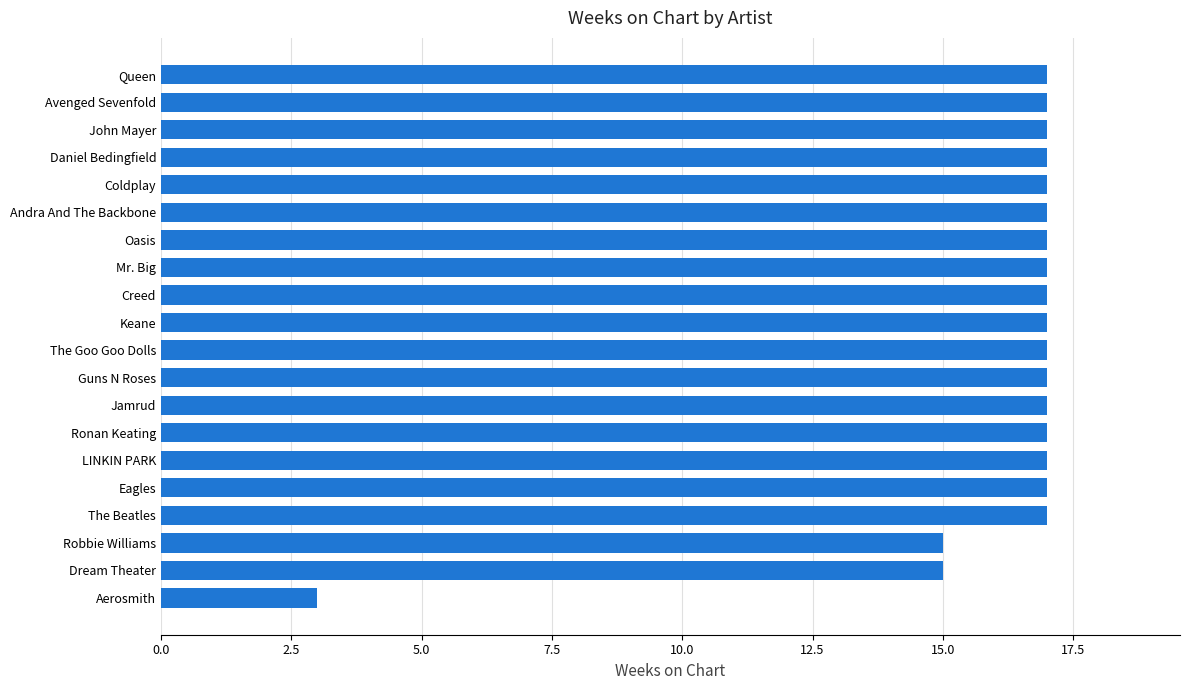

What is the greatest value displayed?

17